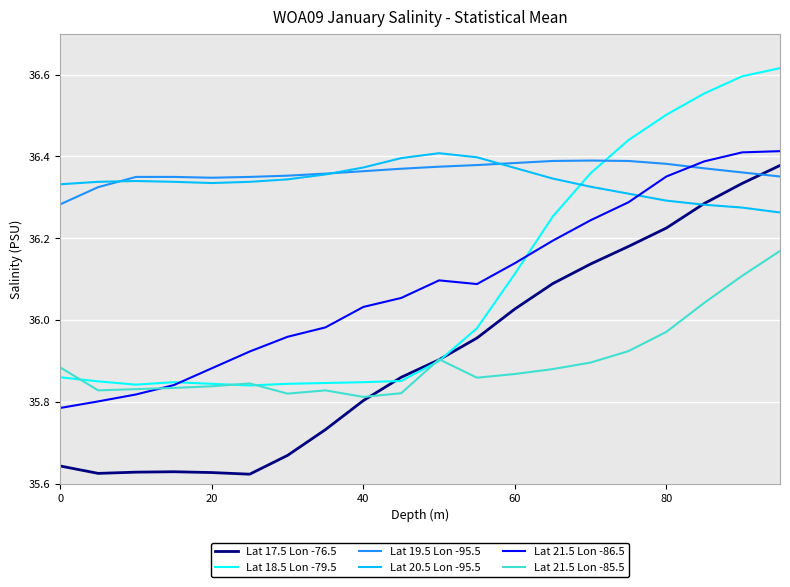

Which series has the widest spread of values?

Lat 18.5 Lon -79.5